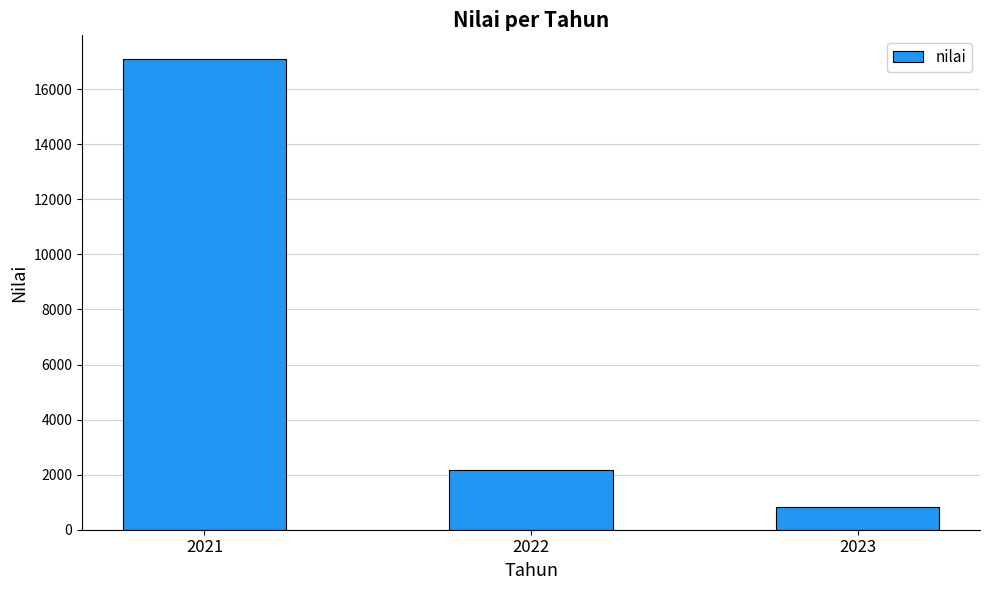

Count the number of categories in the chart.

3